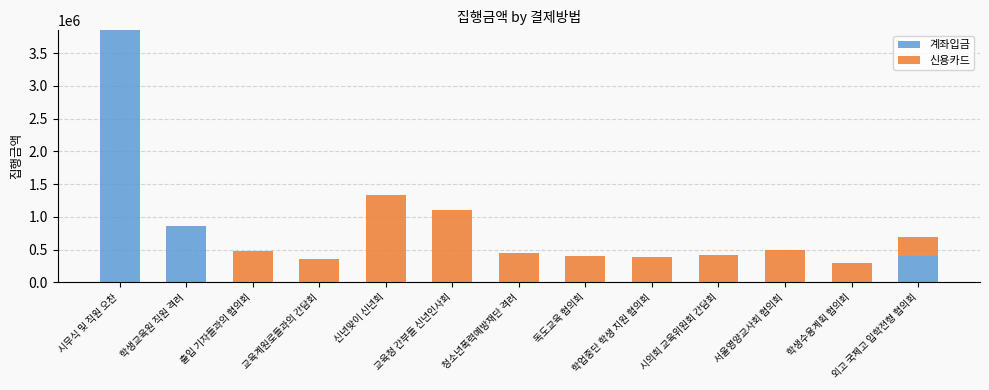

What is the sum of the 계좌입금 values at 신년맞이 신년회 and 외고 국제고 입학전형 협의회?

400000